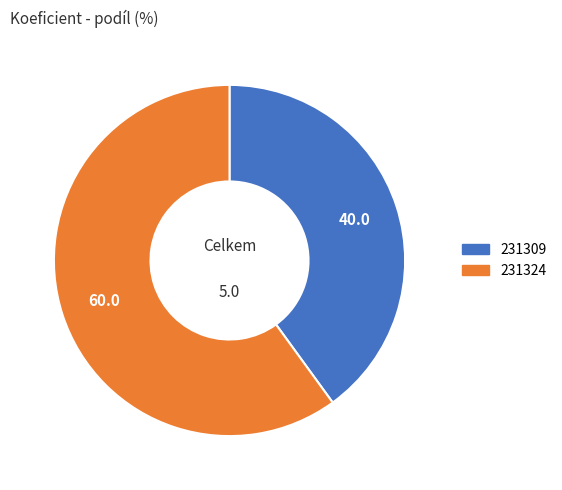

Which has a higher value, 231309 or 231324?

231324